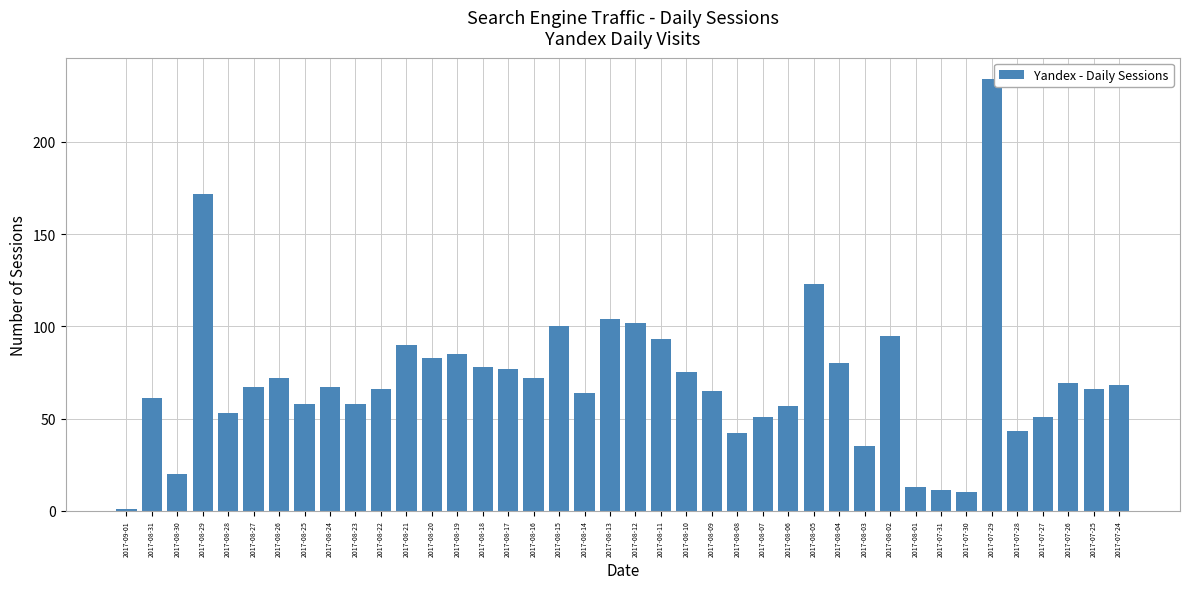

True or false: the data shows 58 at 2017-08-25.

True